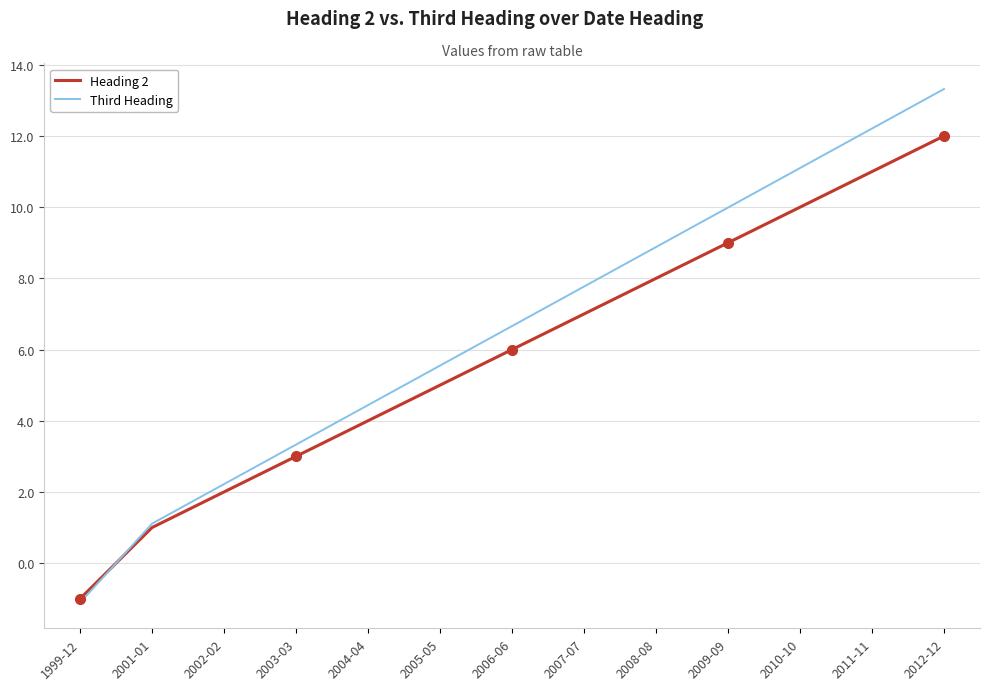

Which series changed the most between 2004-04 and 2011-11?

Third Heading